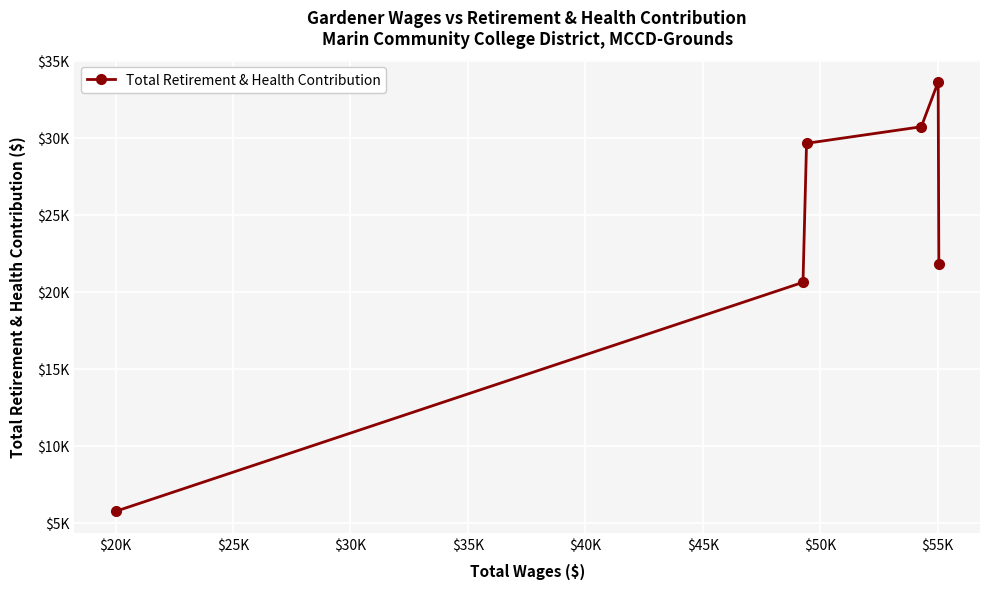

What is the average value?

23683